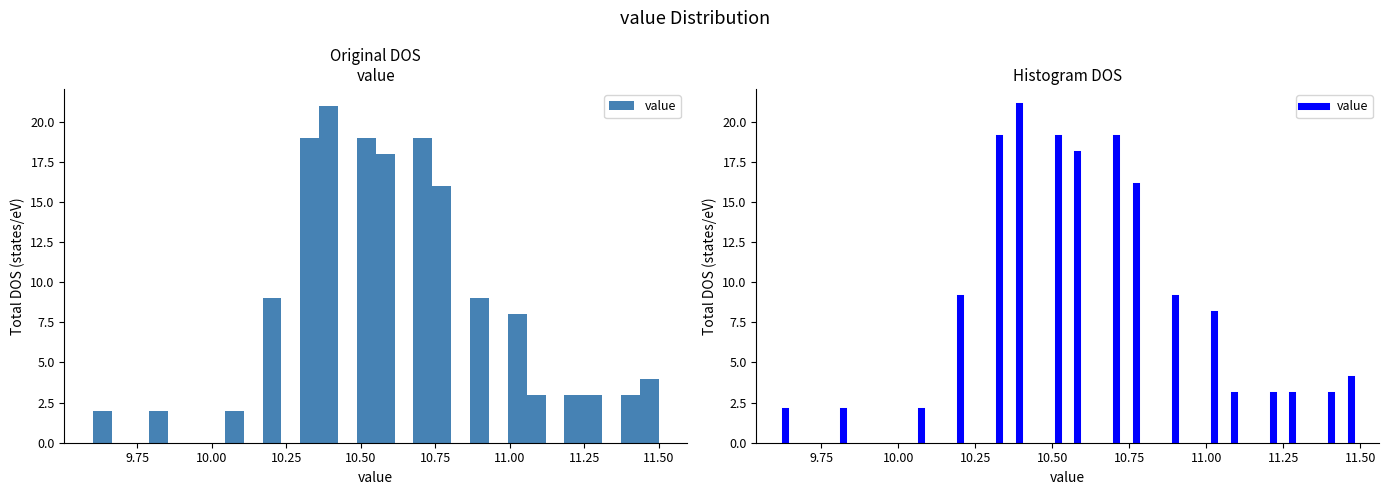

Around what value on the x-axis is the tallest bar? Give the approximate position of its centre, as read against the axis.

10.40